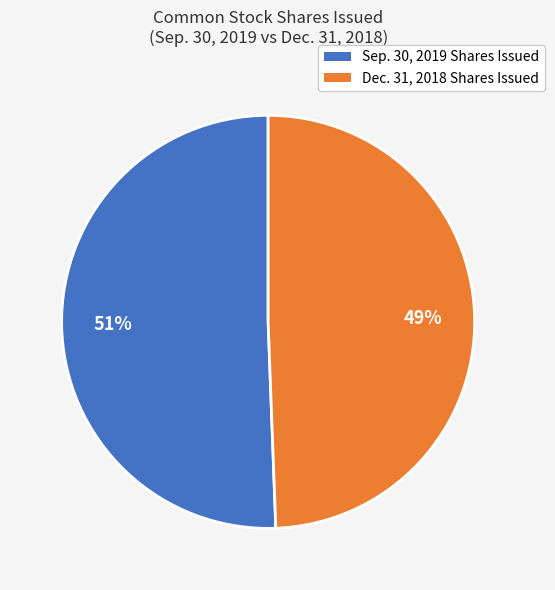

To the nearest percent, what is the average slice percentage?

50%